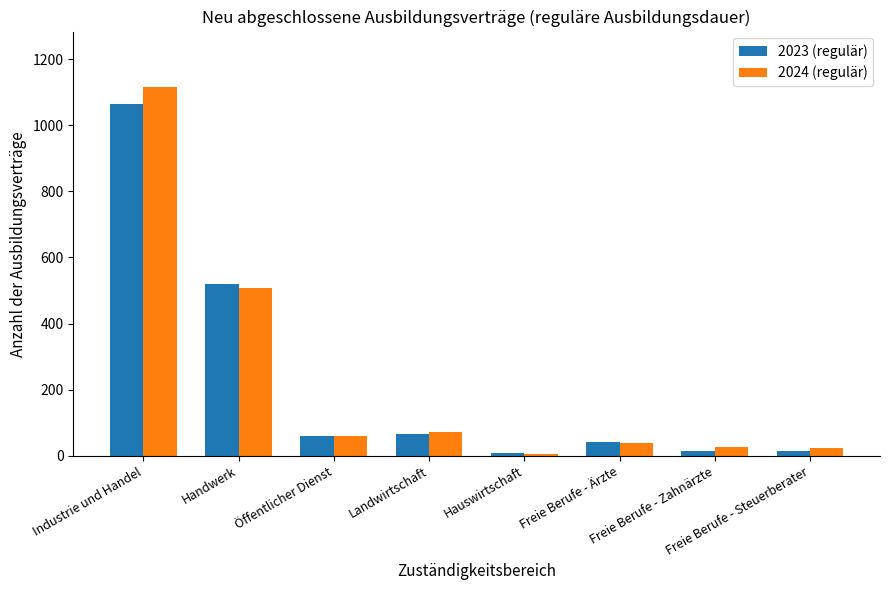

Which category has the highest value across all series?

Industrie und Handel